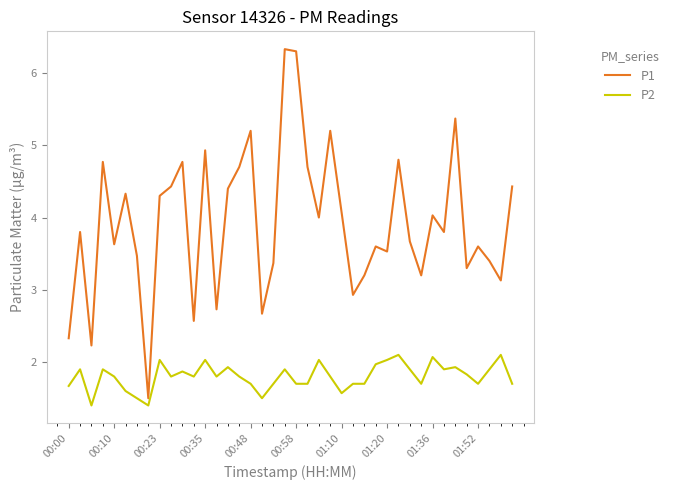

How many lines are shown in the chart?

2